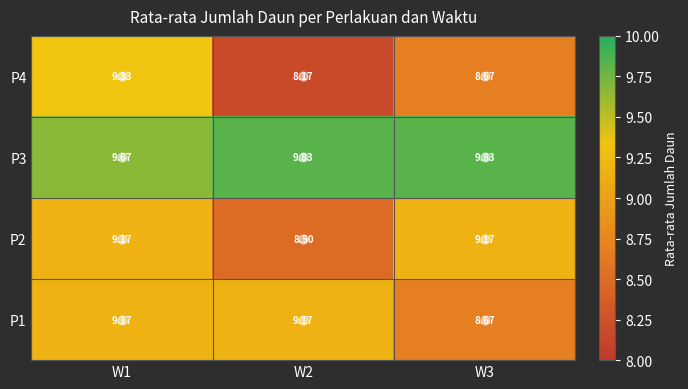

Which series has the largest range (max minus min)?

P4